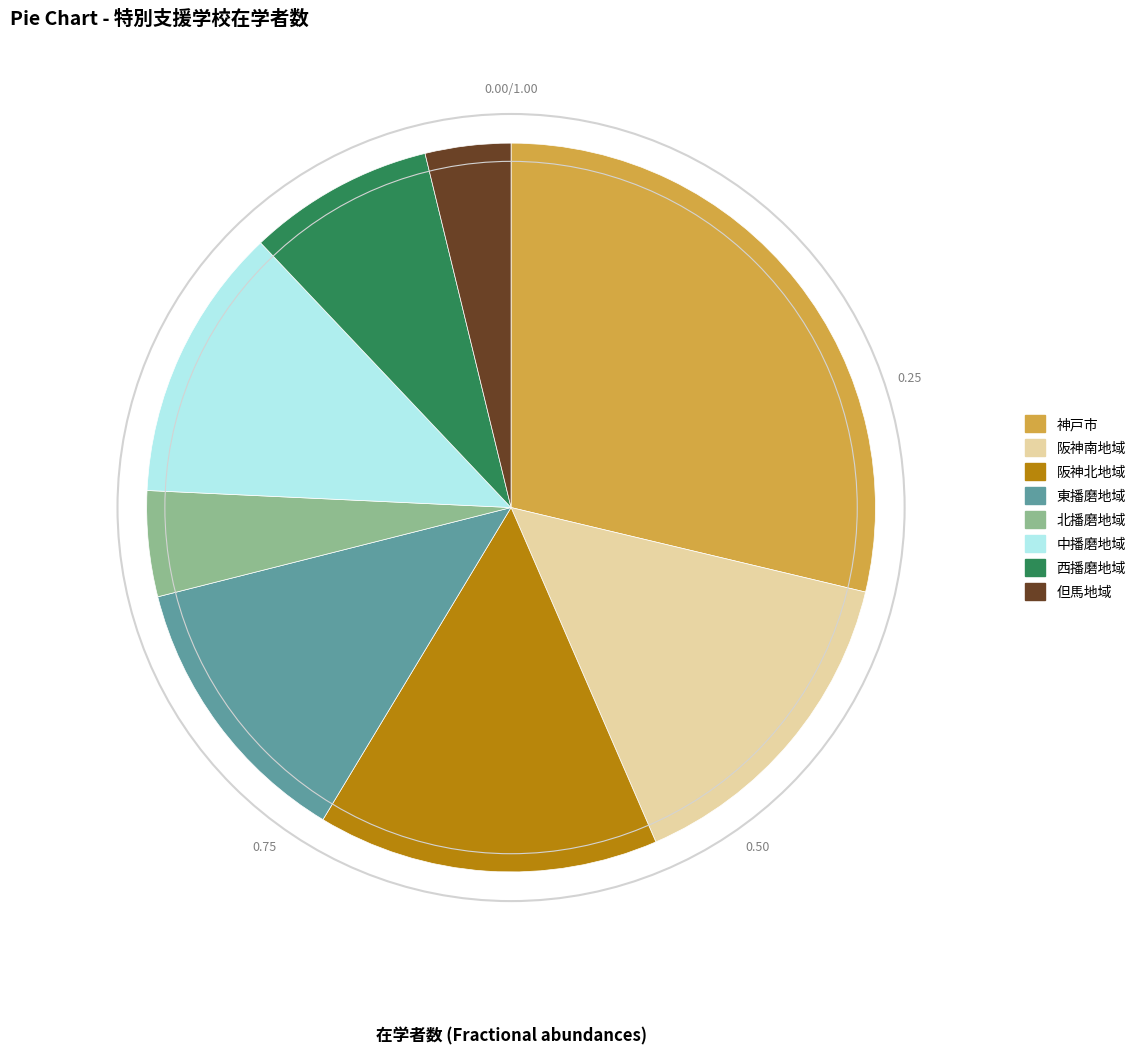

Count the number of slices in the pie.

8